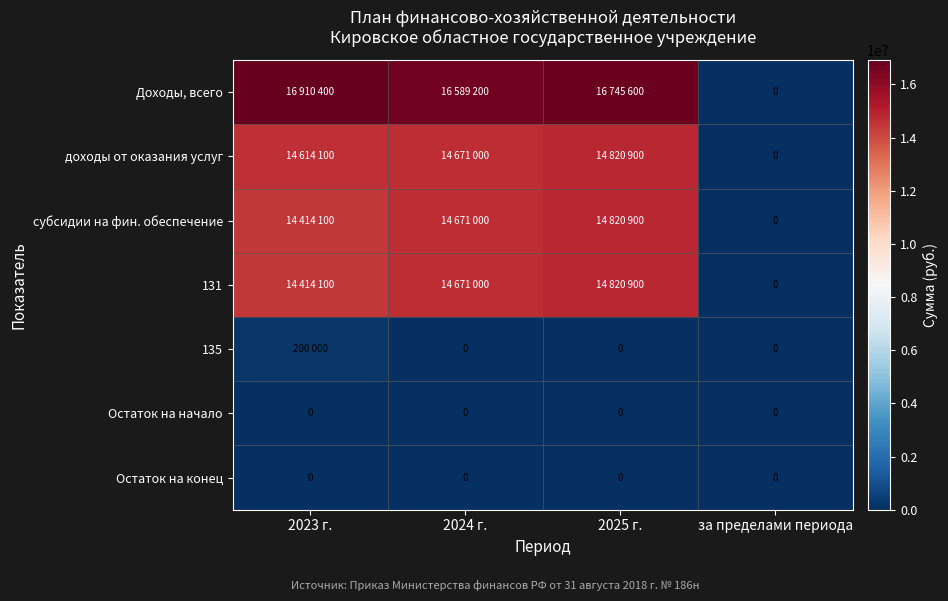

True or false: Остаток на начало has a value of 0 at 2023 г..

True